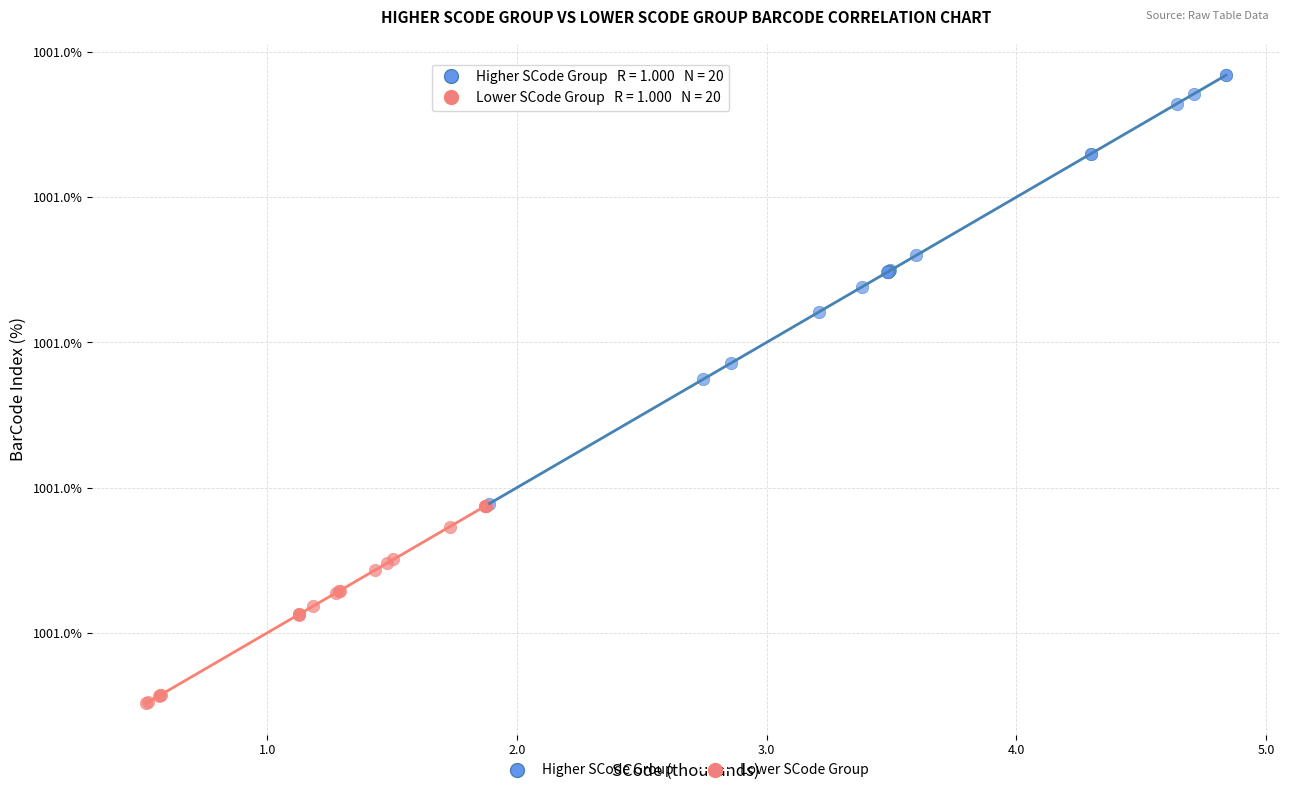

What are all the series names shown in the legend?

Higher SCode Group, Lower SCode Group